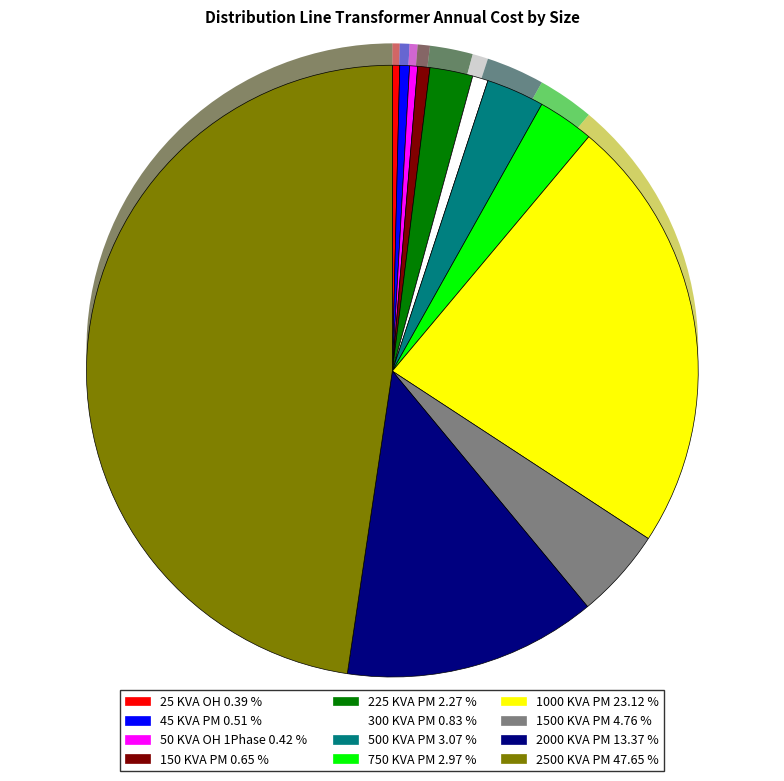

What percentage is the 2000 KVA PM slice, to the nearest percent?

13%